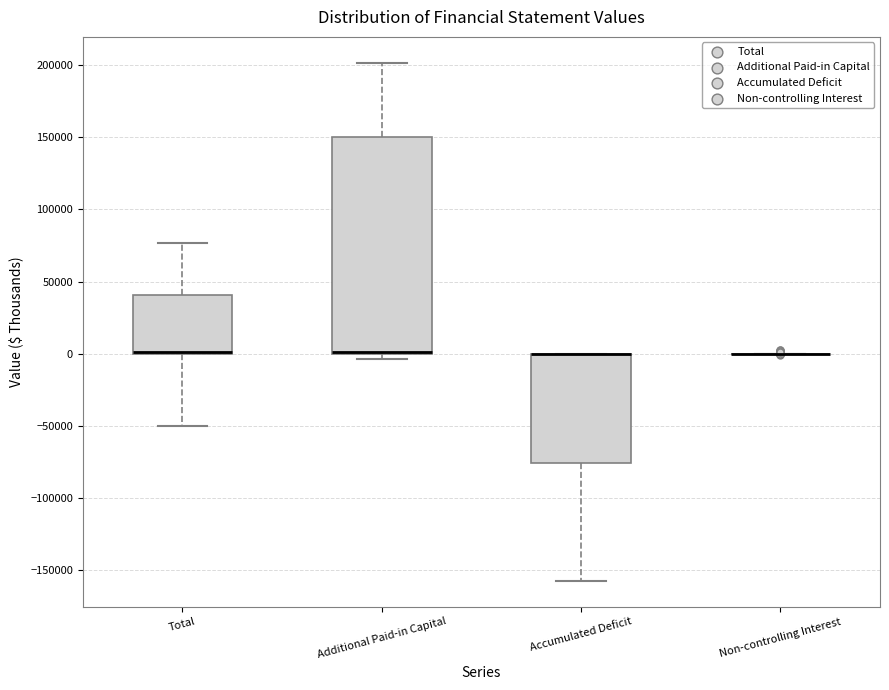

Where is the lower edge of the box for Additional Paid-in Capital on the y-axis? The values are not printed on the chart, so give them approximately, as read against the axis.

0